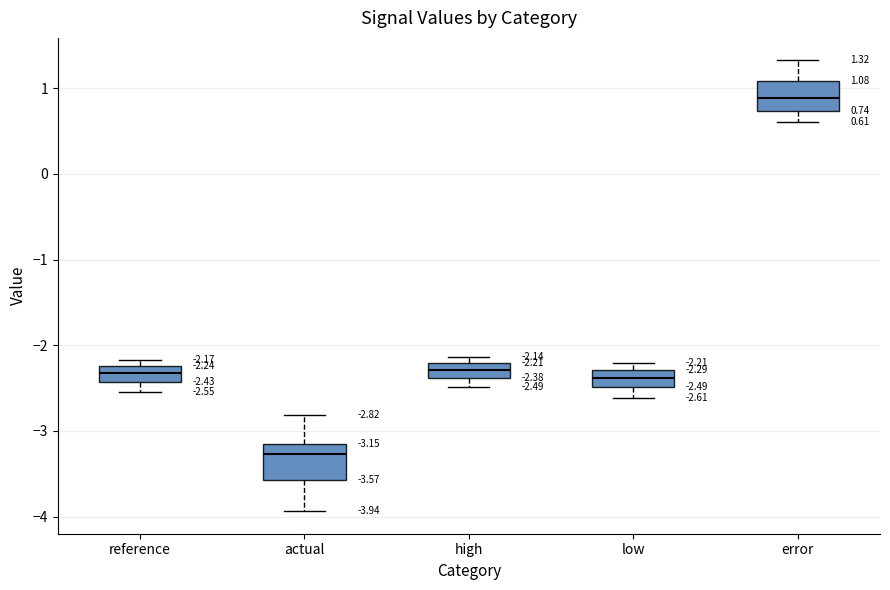

Which box has the highest median line?

error